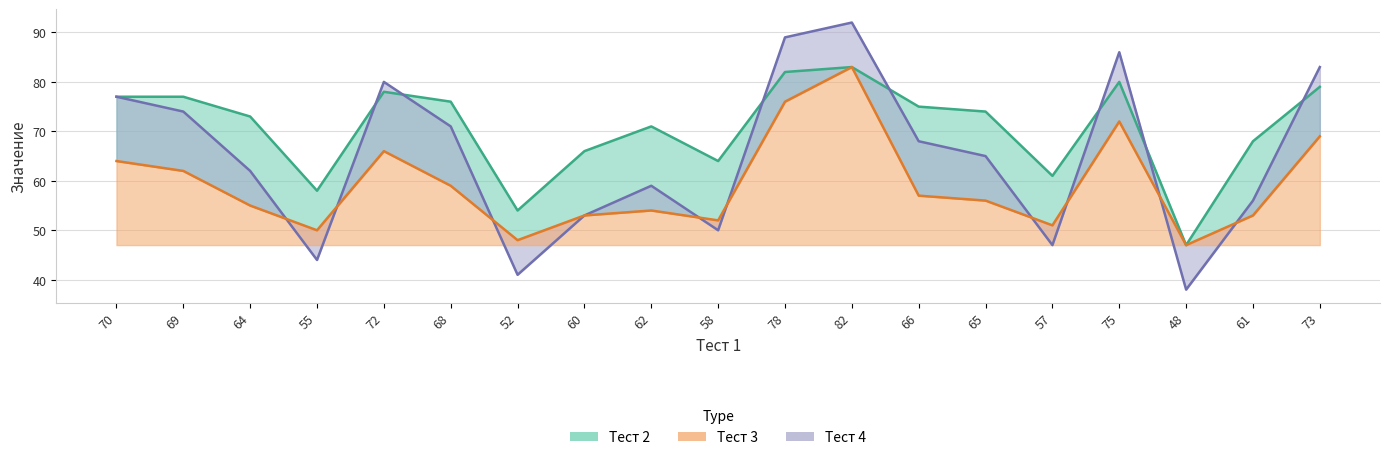

Reading left to right, transcribe all the data shown in this chart.

Тест 2: 70=77	69=77	64=73	55=58	72=78	68=76	52=54	60=66	62=71	58=64	78=82	82=83	66=75	65=74	57=61	75=80	48=47	61=68	73=79
Тест 3: 70=64	69=62	64=55	55=50	72=66	68=59	52=48	60=53	62=54	58=52	78=76	82=83	66=57	65=56	57=51	75=72	48=47	61=53	73=69
Тест 4: 70=77	69=74	64=62	55=44	72=80	68=71	52=41	60=53	62=59	58=50	78=89	82=92	66=68	65=65	57=47	75=86	48=38	61=56	73=83